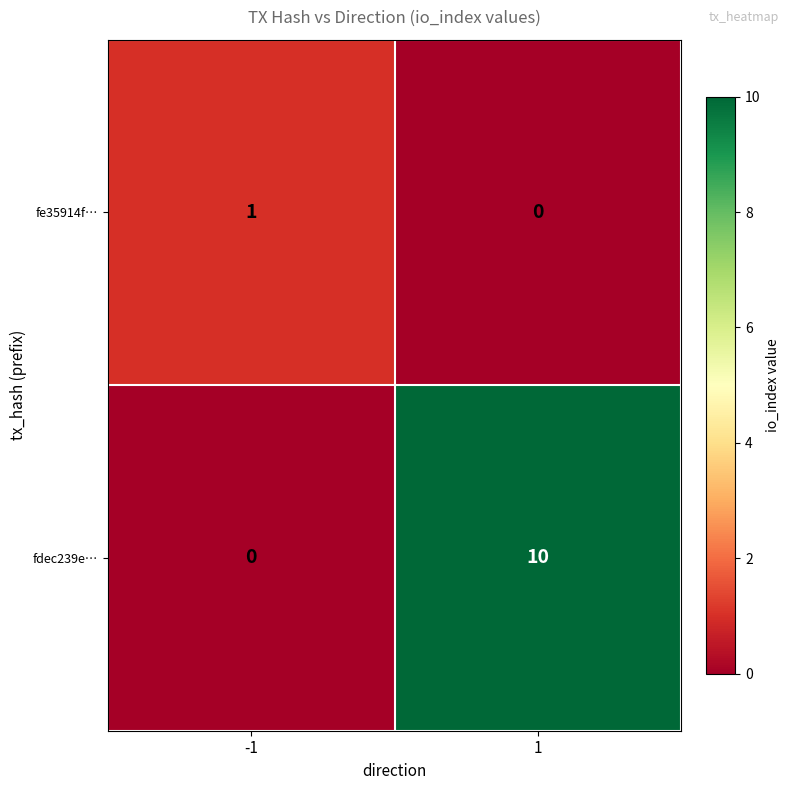

Rank the series by their average value, from lowest to highest.

fe35914f…, fdec239e…